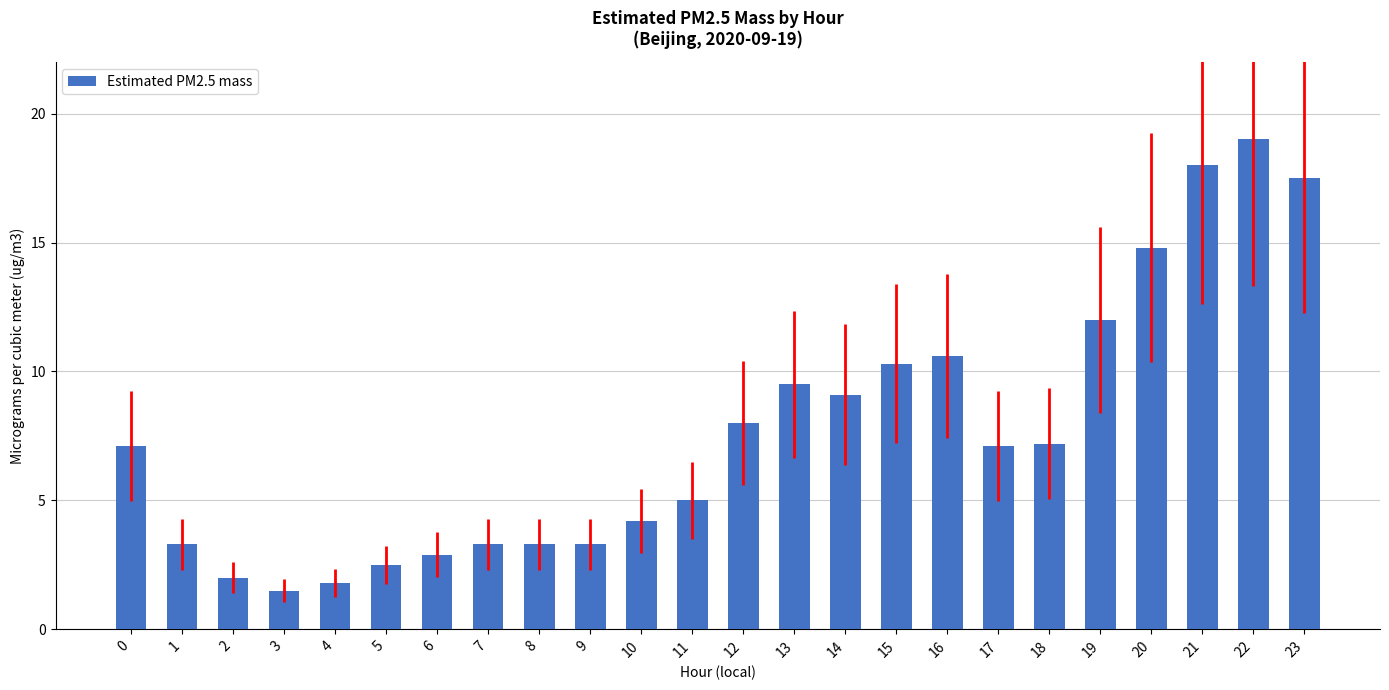

What is the average value?

7.6